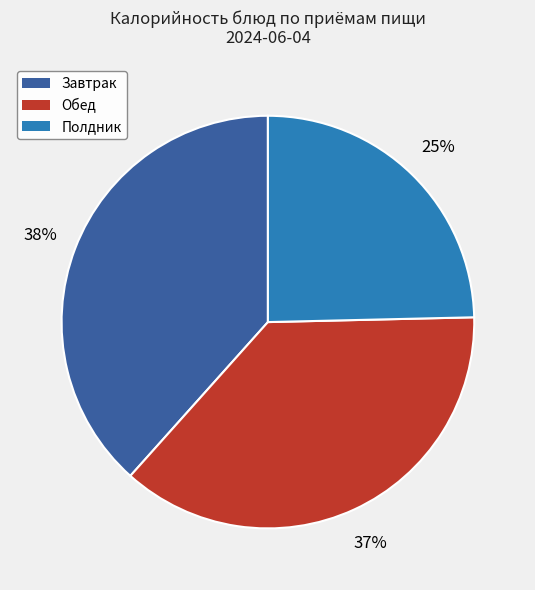

Is there any slice that represents more than half of the pie?

No